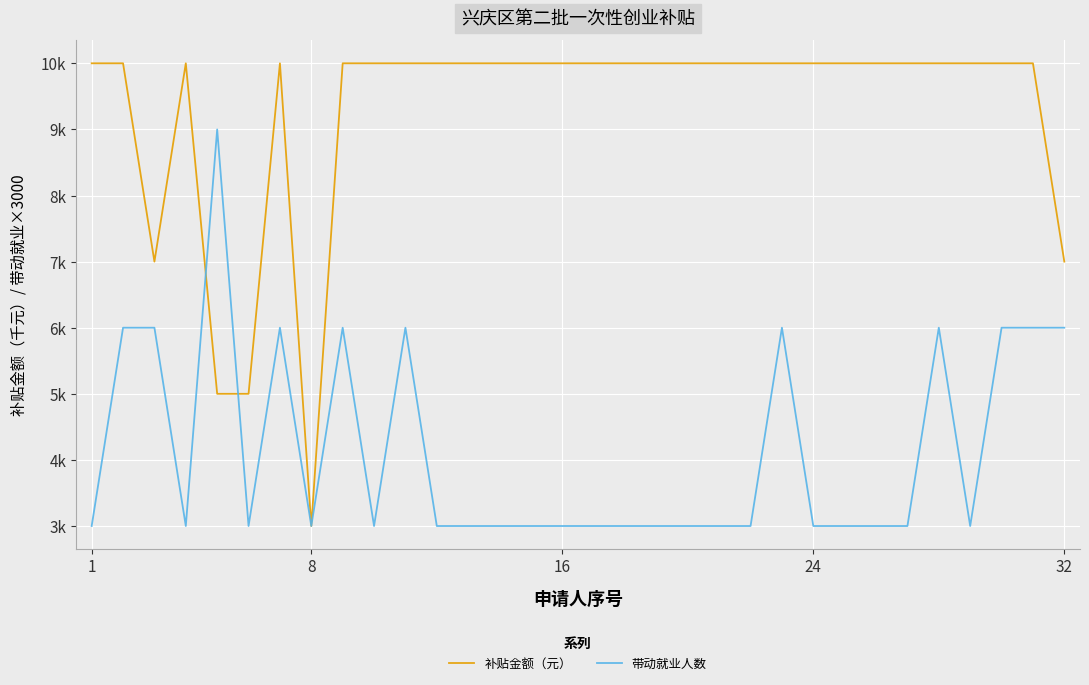

What are all the series names shown in the legend?

补贴金额（元）, 带动就业人数